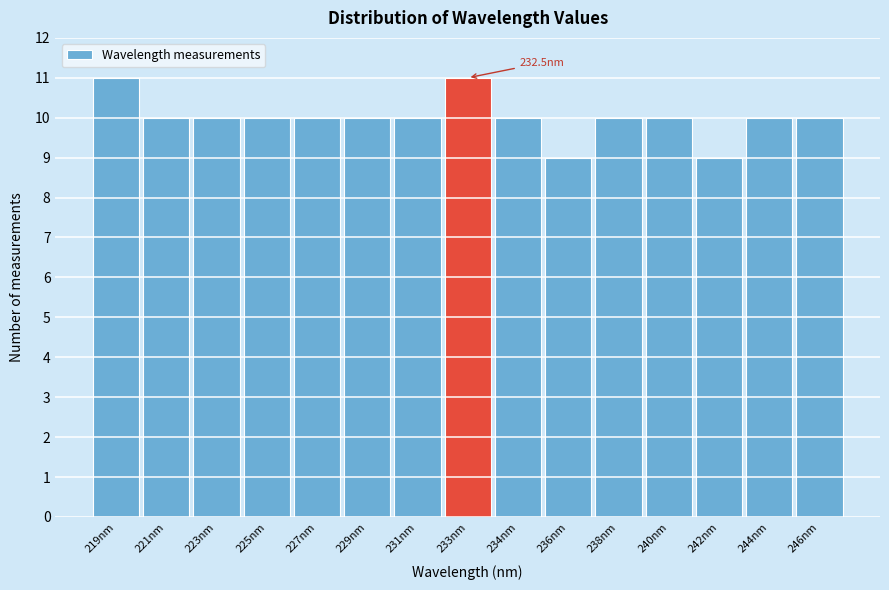

Reading left to right, extract all data points from this chart.

219nm=11	221nm=10	223nm=10	225nm=10	227nm=10	229nm=10	231nm=10	233nm=11	234nm=10	236nm=9	238nm=10	240nm=10	242nm=9	244nm=10	246nm=10